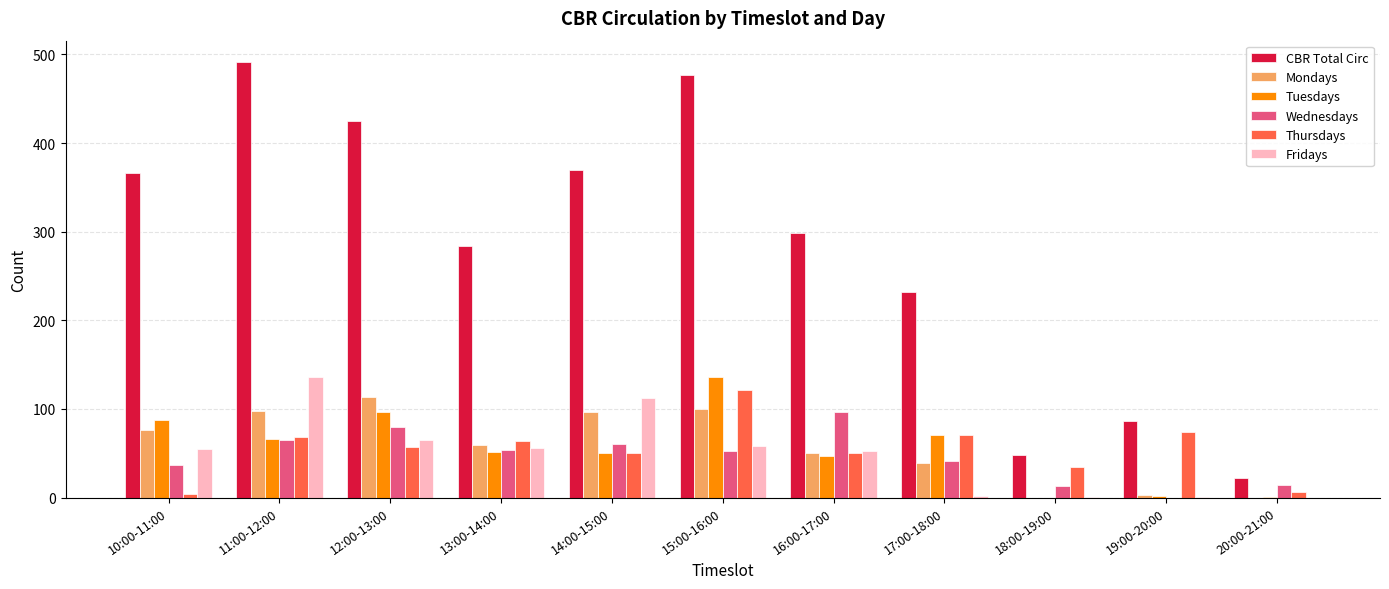

At which label does Wednesdays first exceed 53?

11:00-12:00